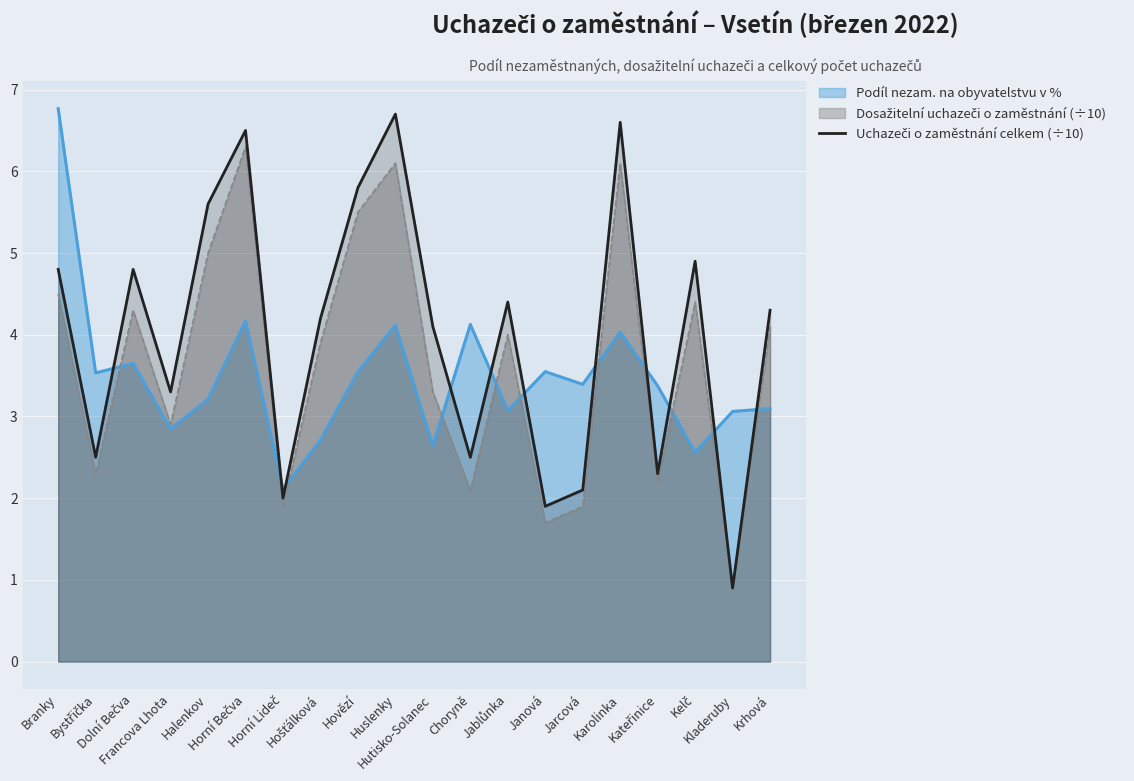

At which category does the data reach its first local peak?

Dolní Bečva